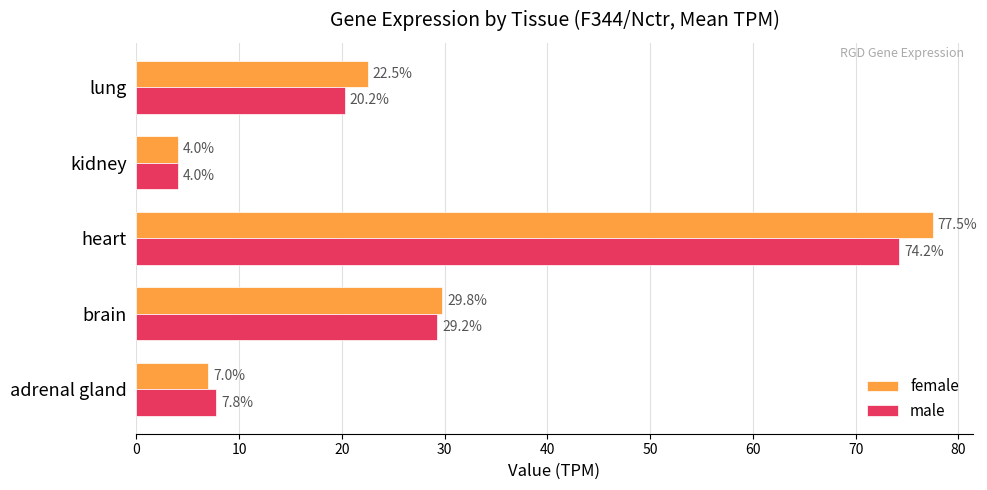

Which category has the lowest value in the female series?

kidney